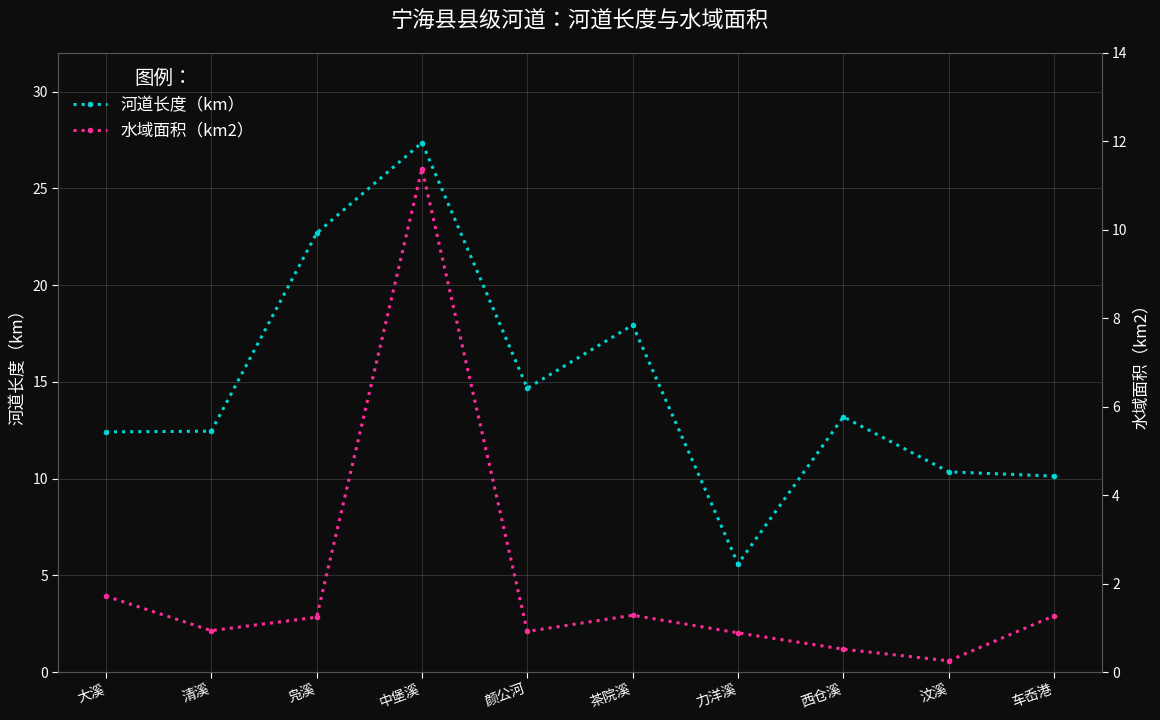

How many data points in 河道长度（km） are above 13?

5